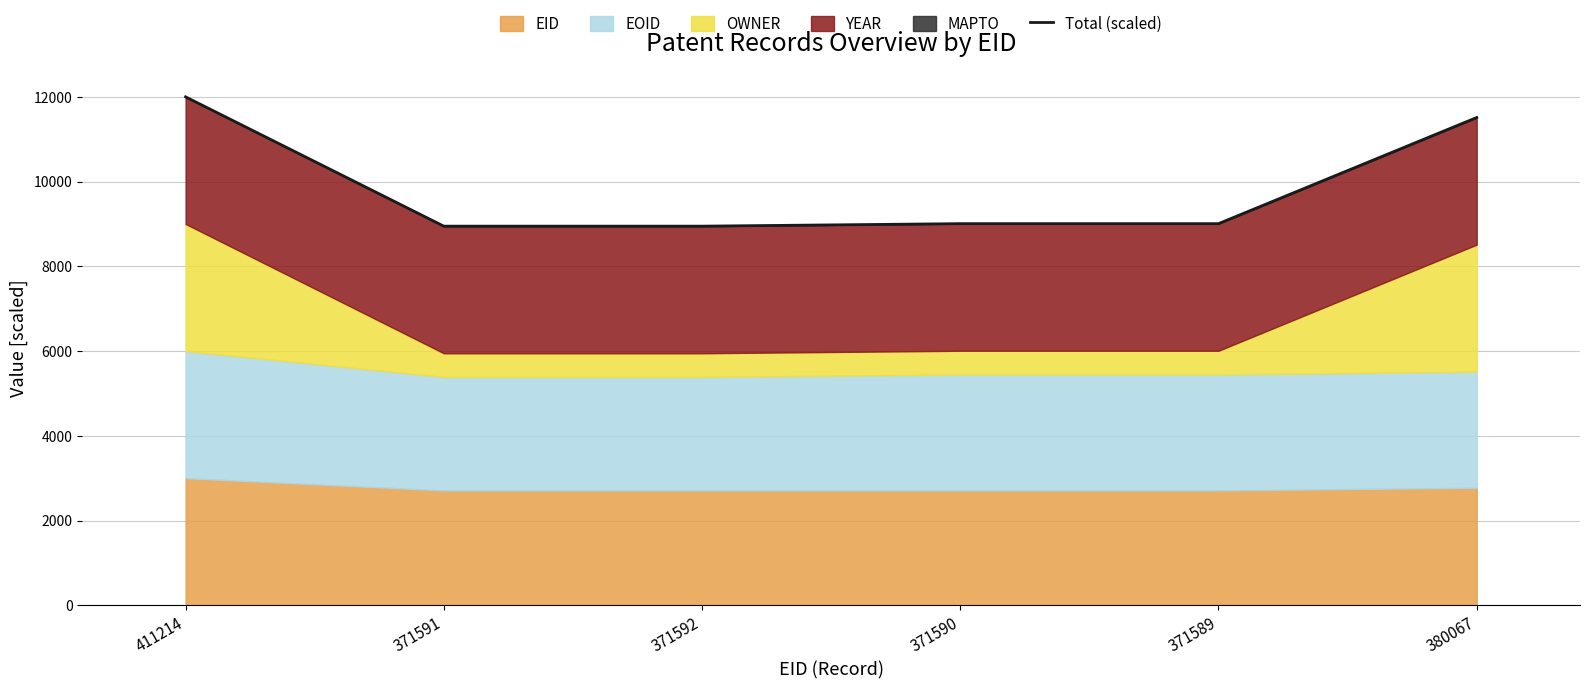

At which label is the value closest to 10473?

380067